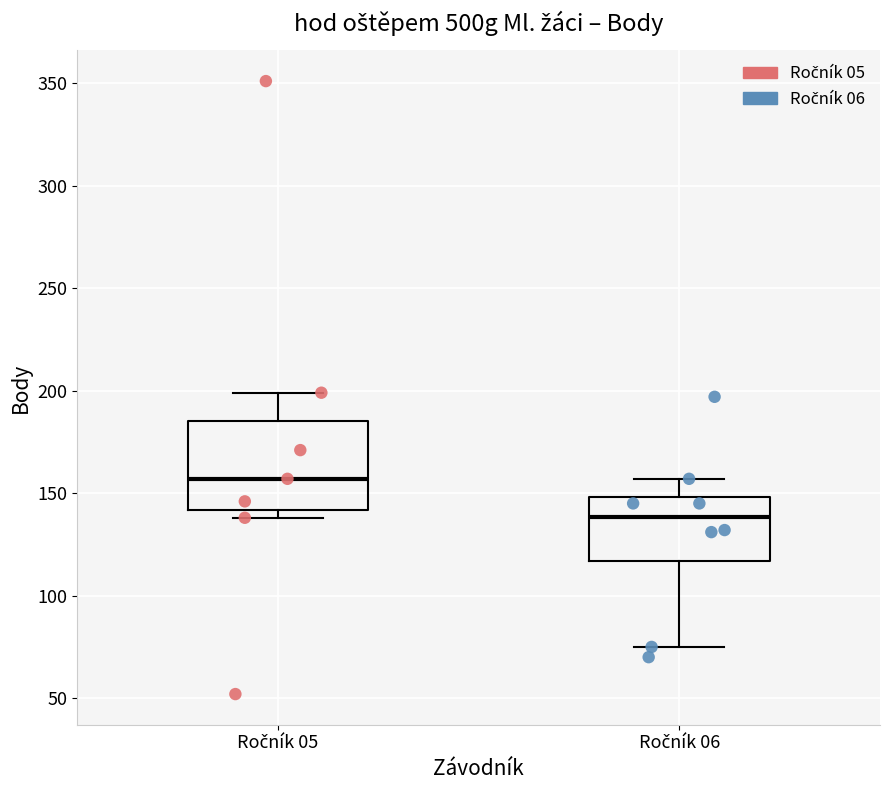

Reading left to right, read every box against the y-axis: the position of its median line, the range the box covers, and the ends of its whiskers. The values are not printed on the chart, so give them approximately, as read against the axis.

Ročník 05: median 155, box 140 to 185, whiskers 140 (just below the box's lower edge) to 200
Ročník 06: median 140, box 115 to 150, whiskers 75 to 155